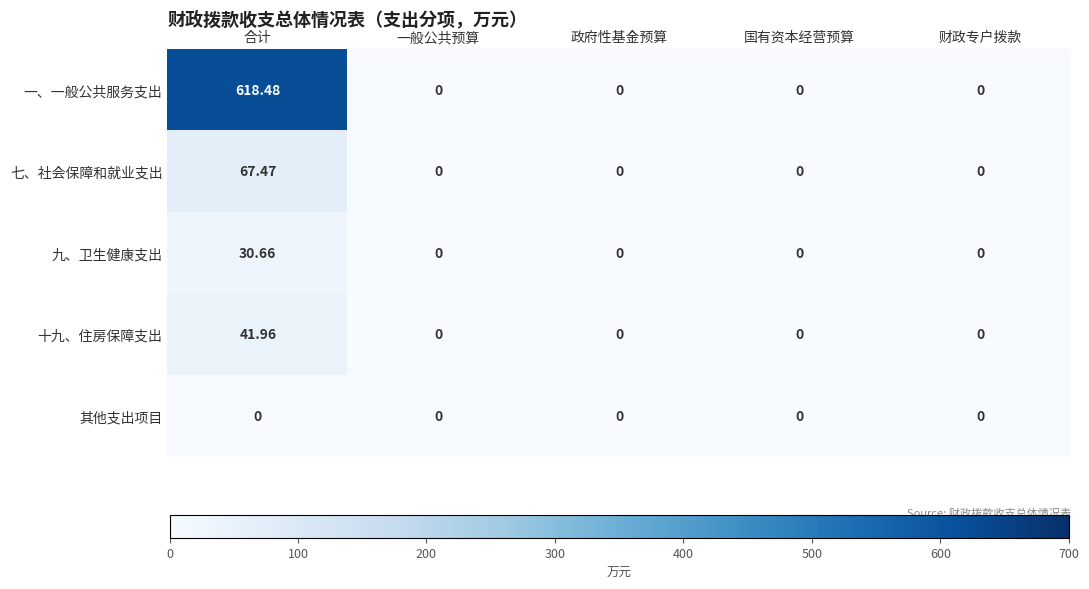

Which series has the largest range (max minus min)?

一、一般公共服务支出